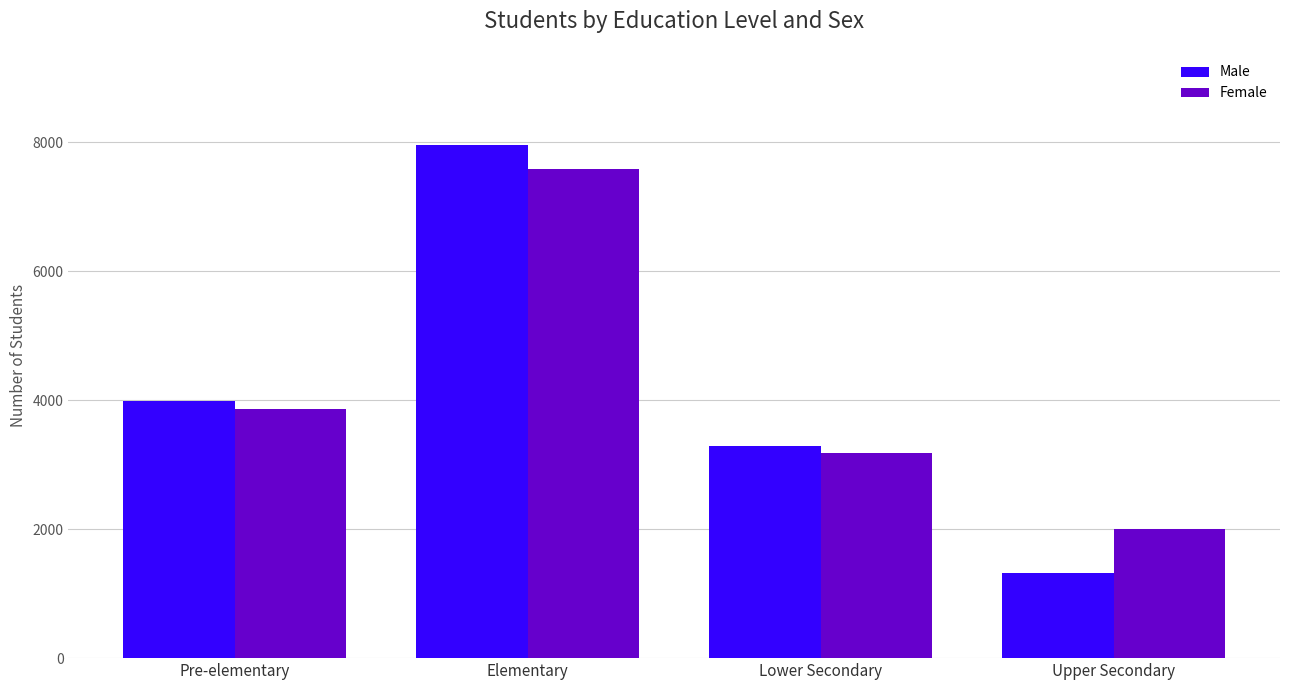

How many data points in Male are less than 3994?

2